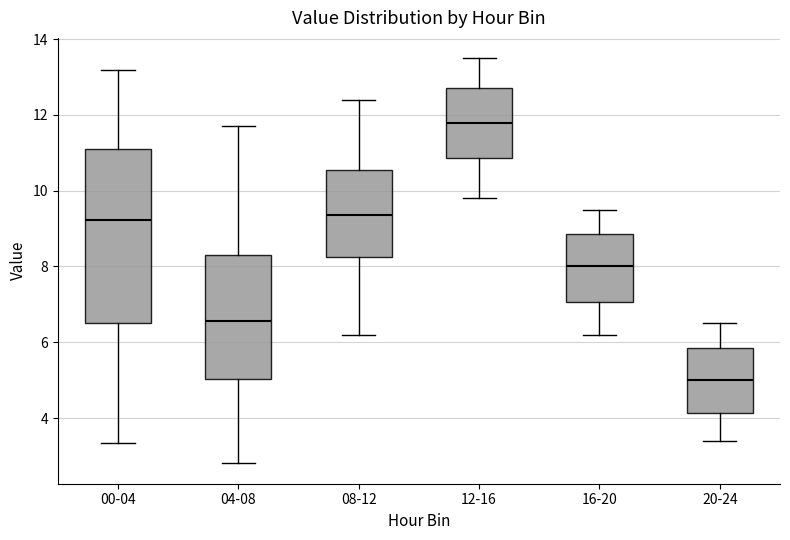

Comparing the boxes themselves (not the whiskers), which one is the tallest?

00-04